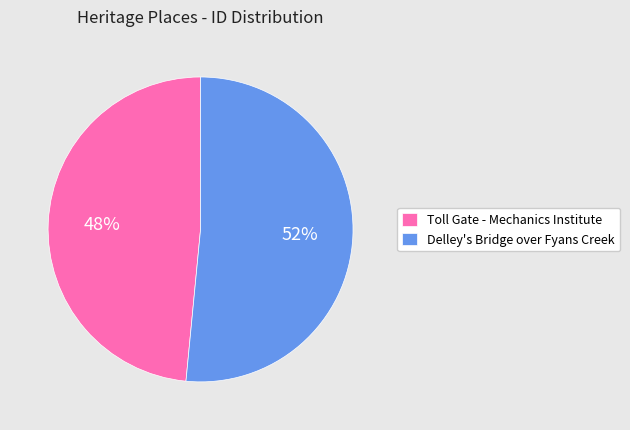

What is the smallest slice in the pie chart?

Toll Gate - Mechanics Institute